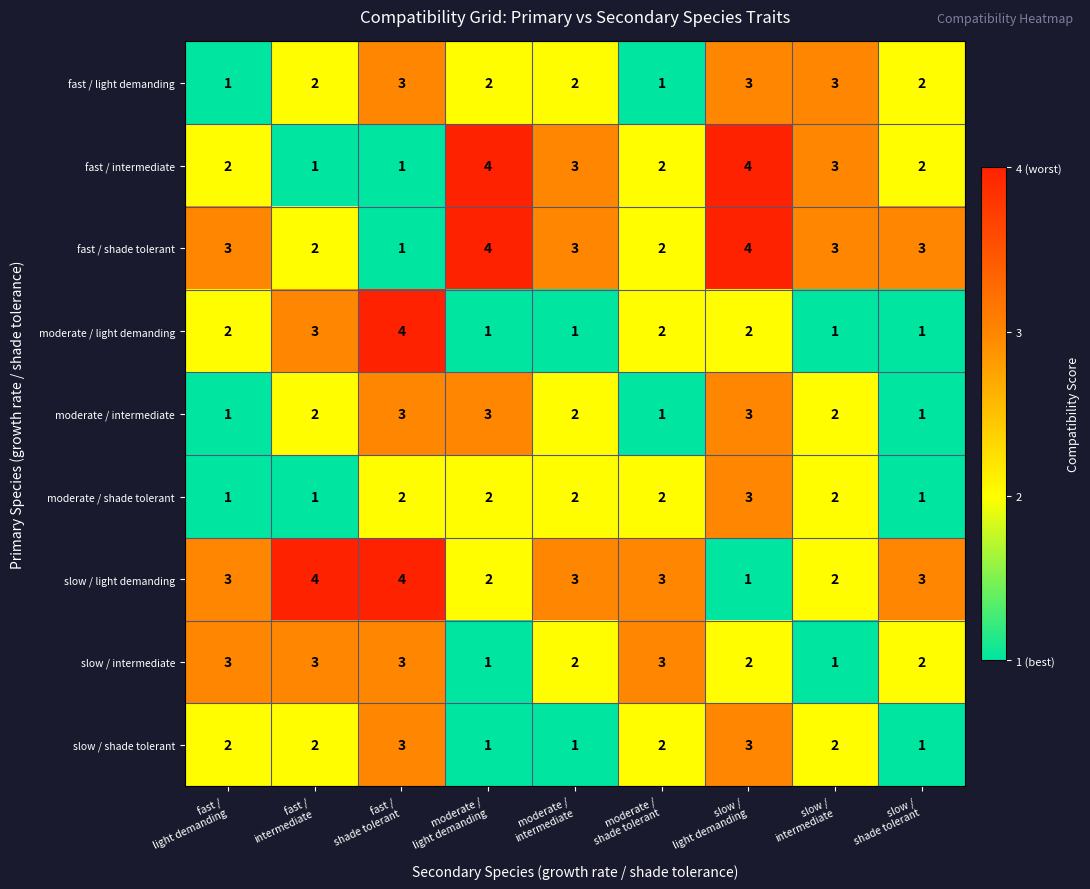

Count the slow / shade tolerant values in the range 1 to 2.

7